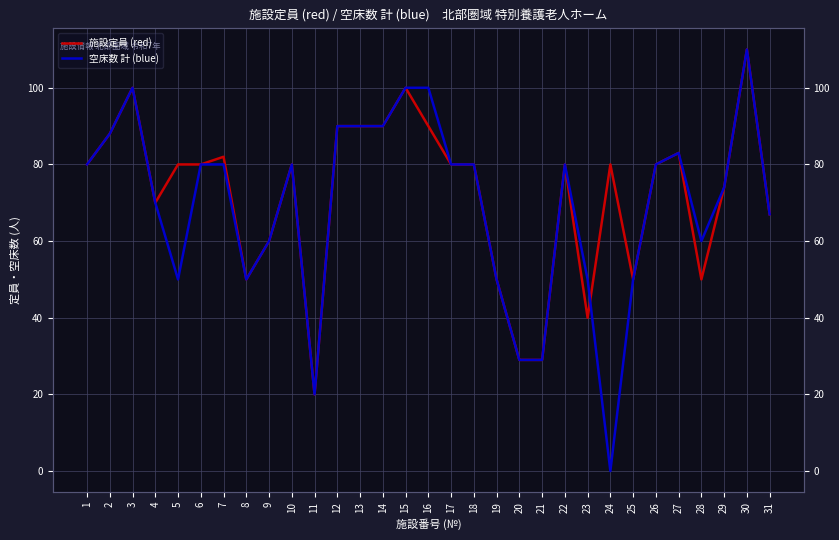

List the series in order of their overall mean, highest first.

施設定員 (red), 空床数 計 (blue)